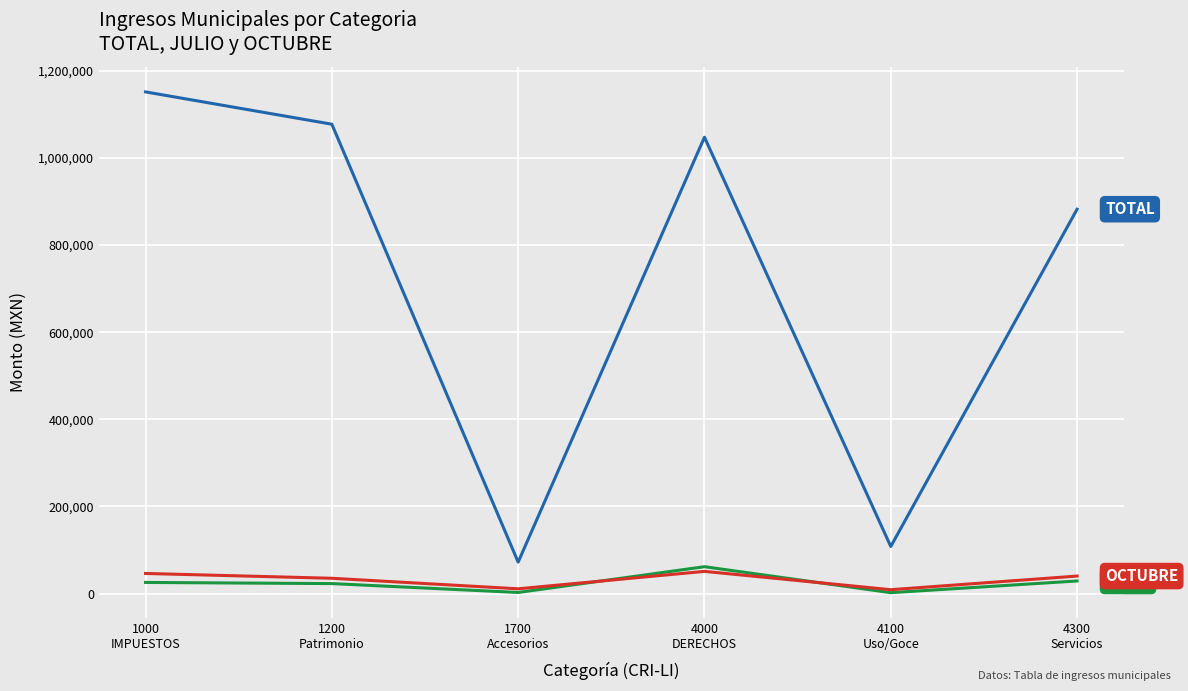

What position from the left is 4000
DERECHOS?

4